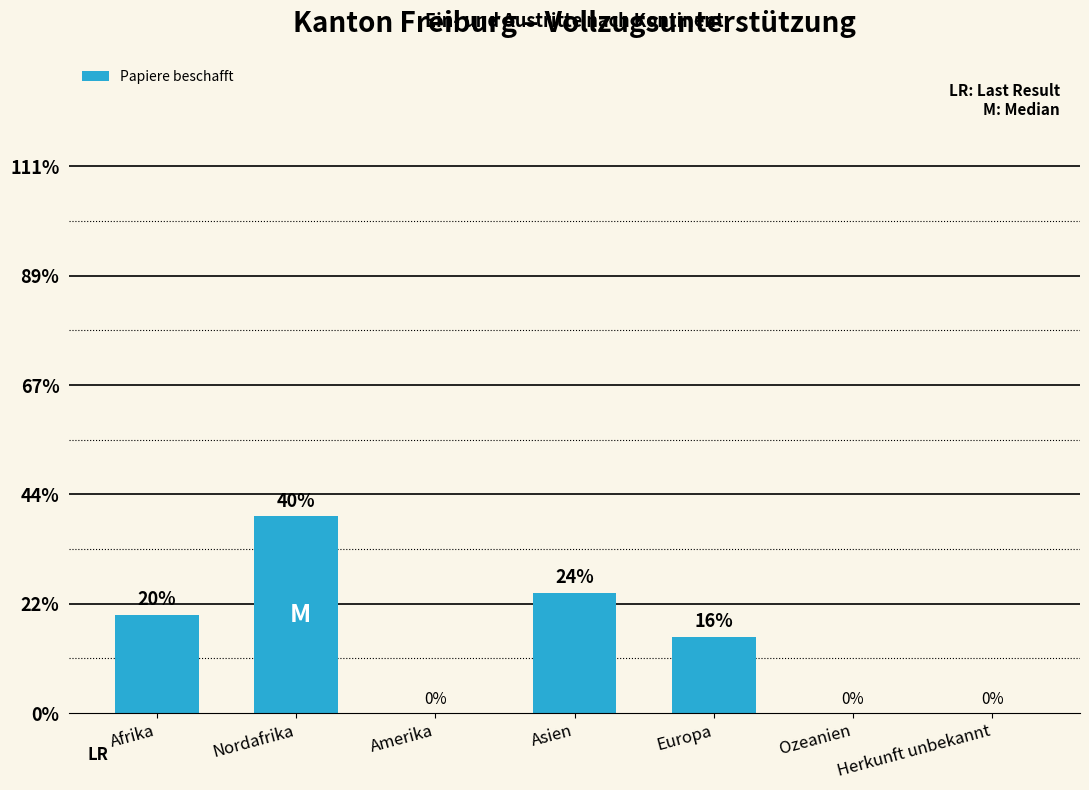

What is the label of the 1st bar from the right?

Herkunft unbekannt